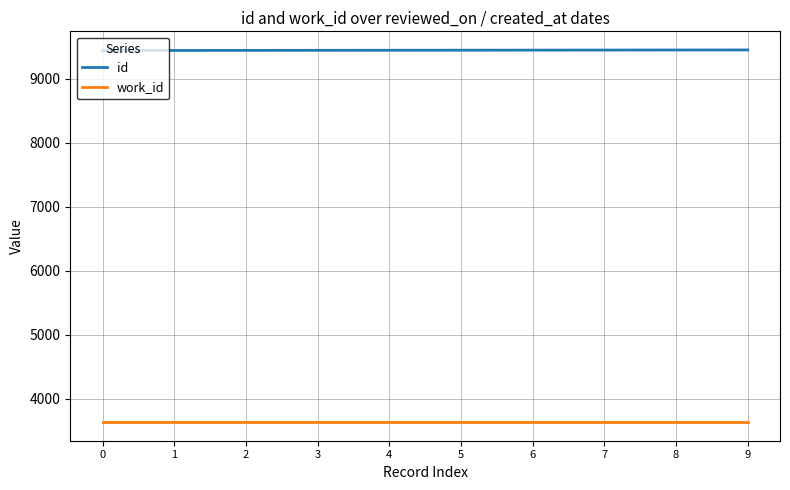

Does the chart have visible grid lines?

Yes